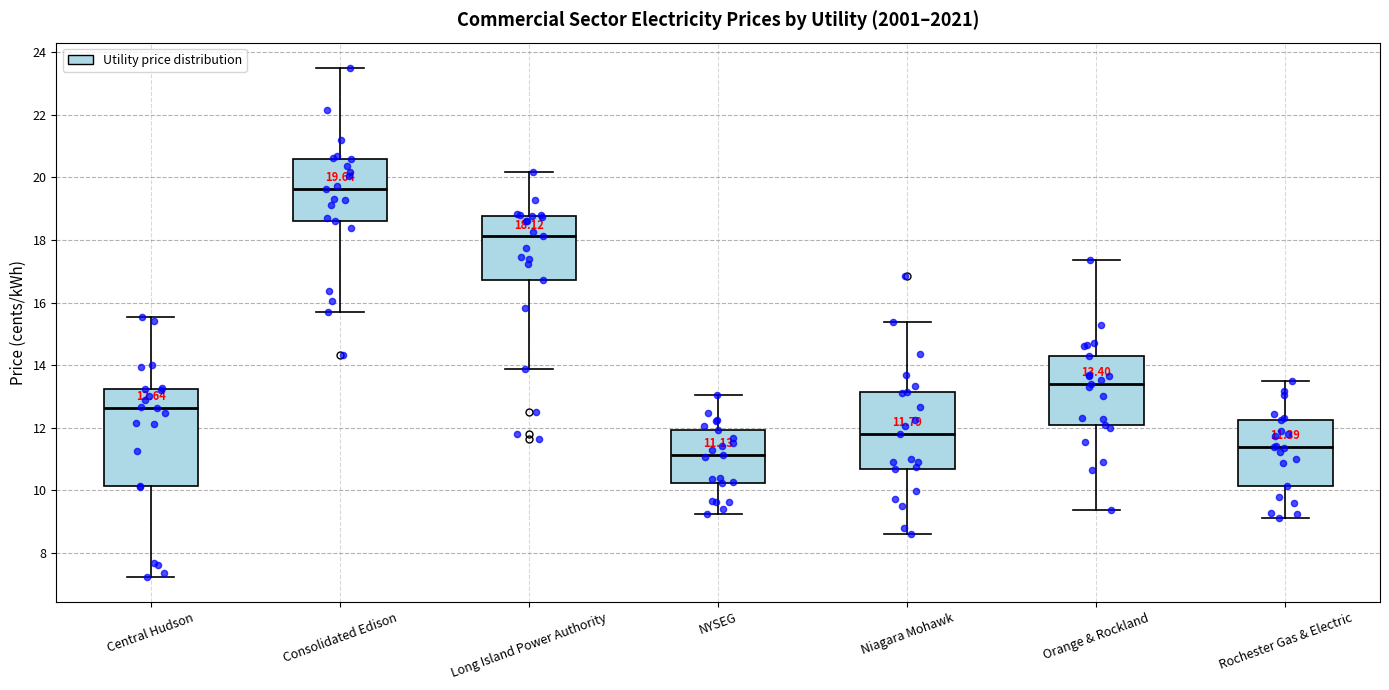

Which box's median line is the lowest?

NYSEG